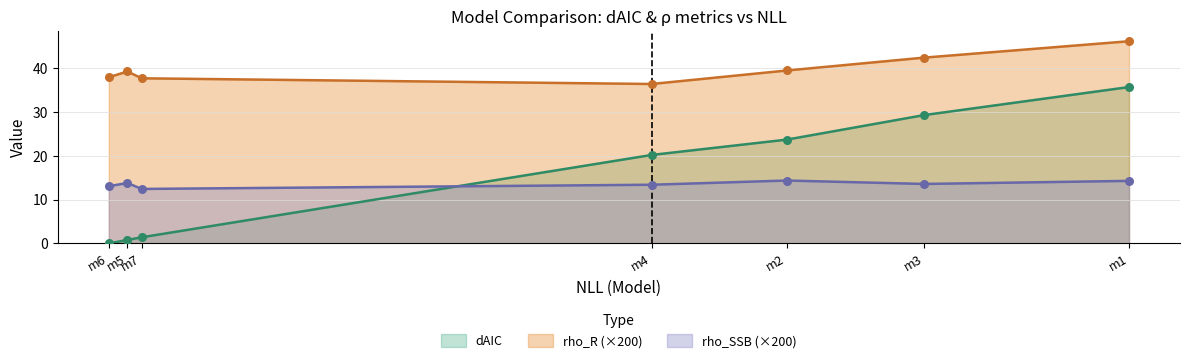

What are all the series names shown in the legend?

dAIC, rho_R (×200), rho_SSB (×200)